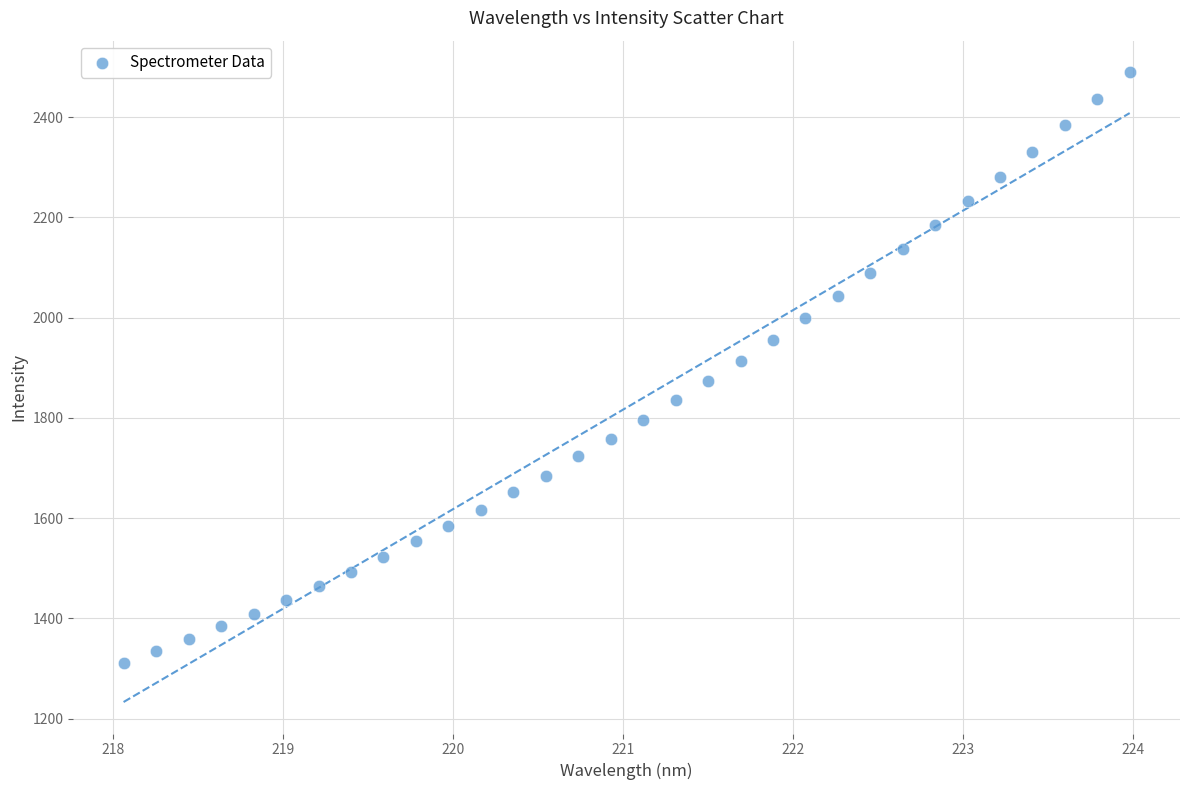

What is the range of X values (max minus min)?

5.9